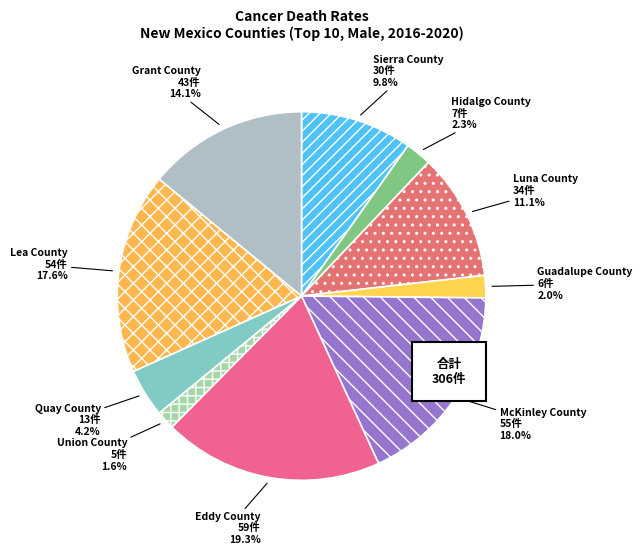

Approximately how many times larger is the value at Guadalupe County compared to Eddy County?

0.1